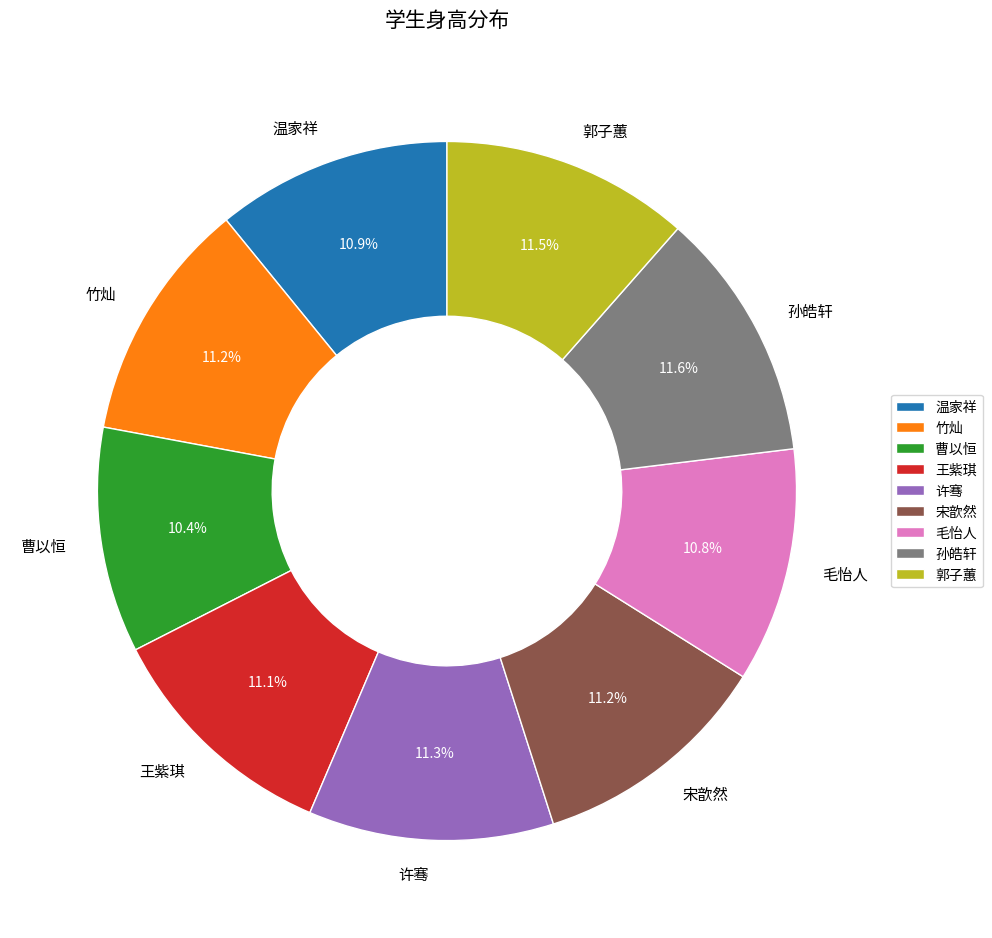

Does any single category account for the majority?

No